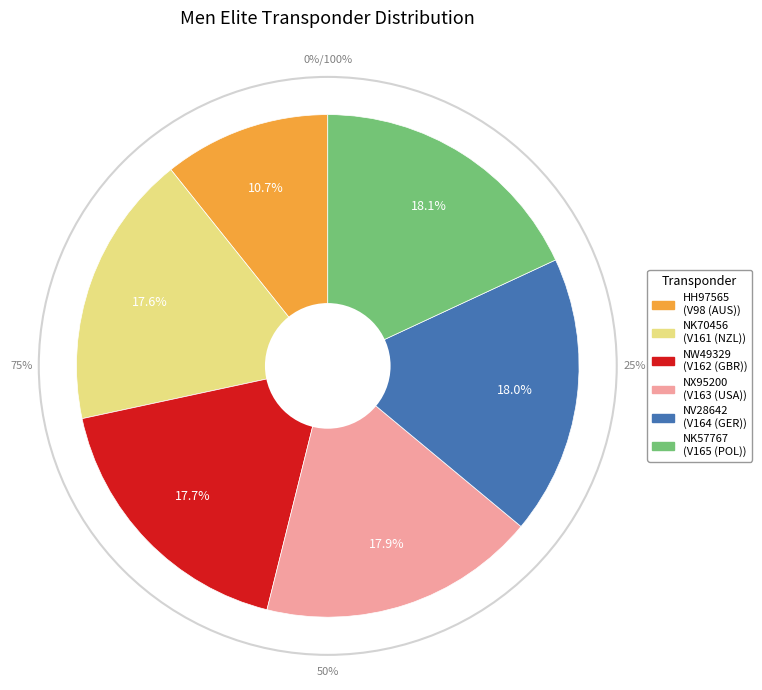

Which has a higher value, HH97565 or NK70456?

NK70456